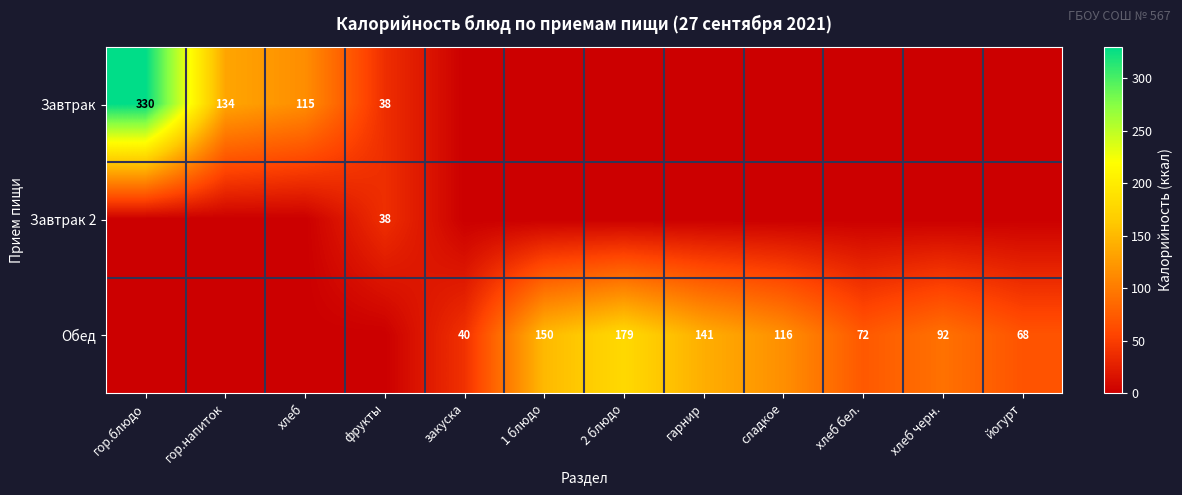

What is the maximum value shown in the chart?

330